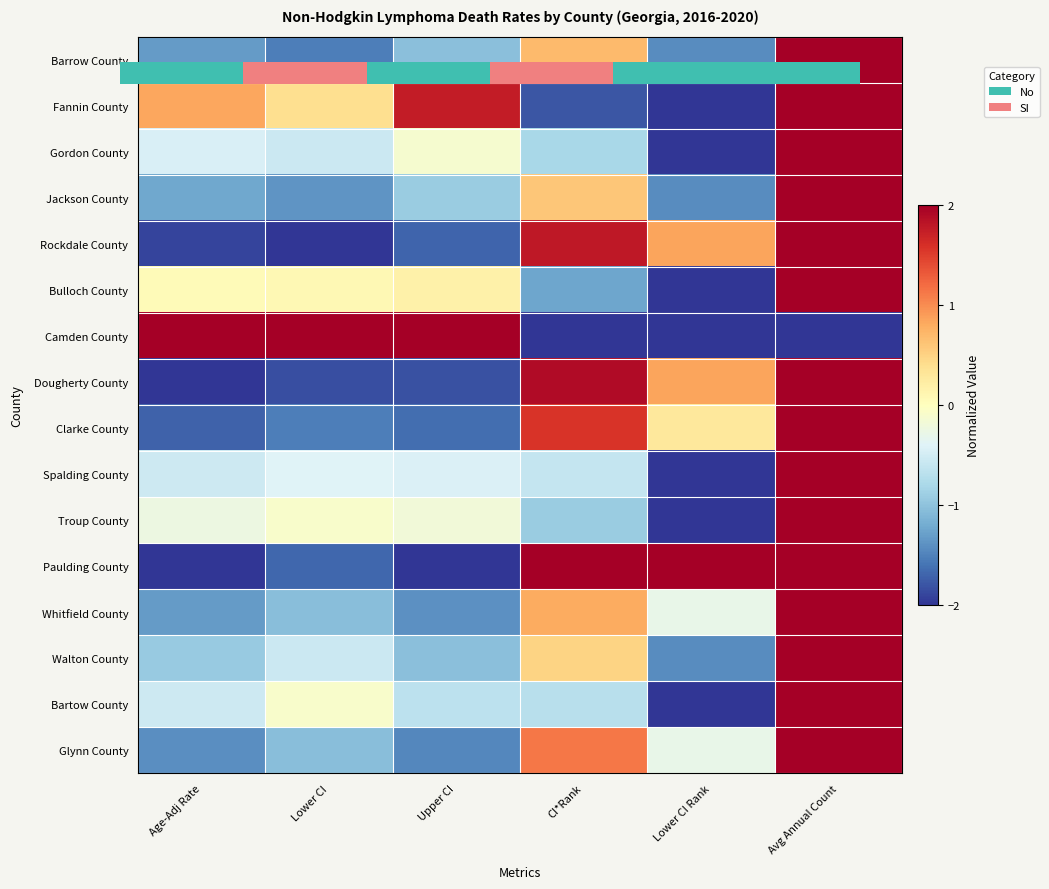

List the labels in order of Clarke County value, smallest first.

Age-Adj Rate, Upper CI, Lower CI, Lower CI Rank, CI*Rank, Avg Annual Count